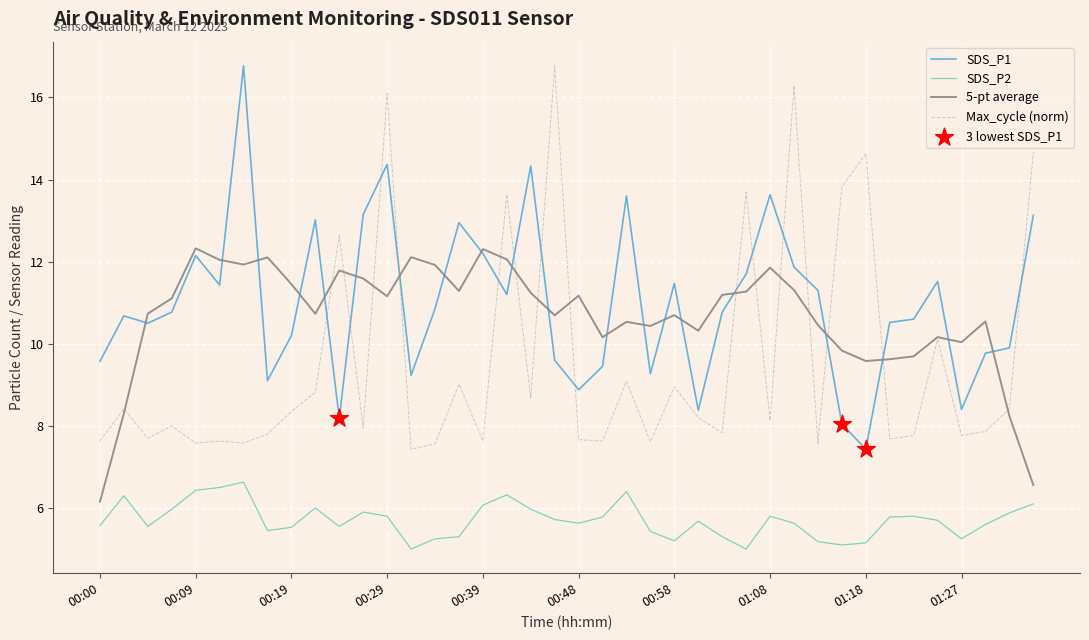

Which series has the largest total across all categories?

SDS_P1